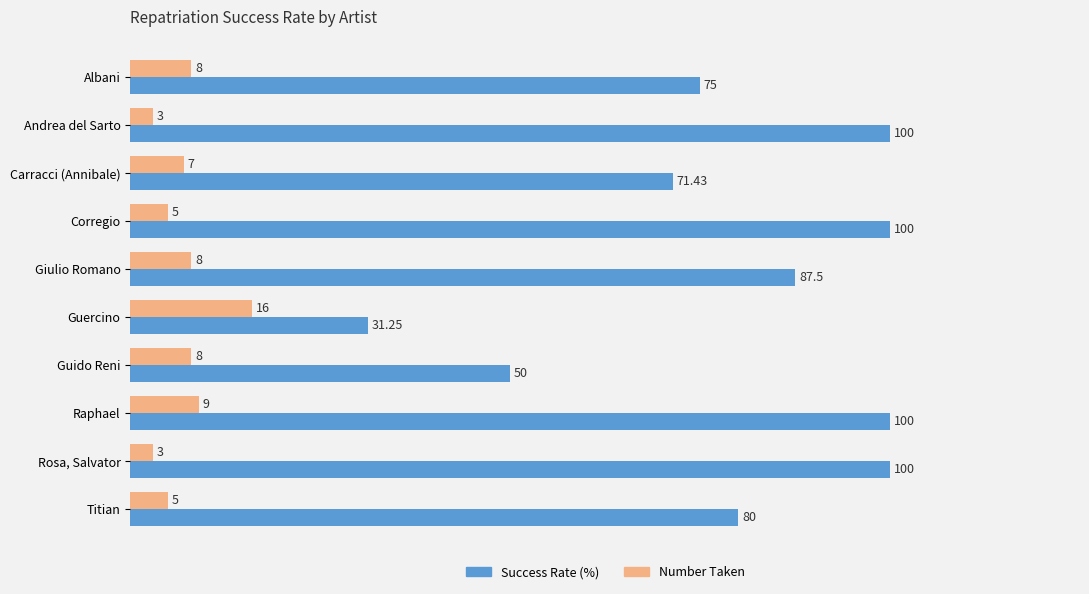

Which series has the widest spread of values?

Success Rate (%)